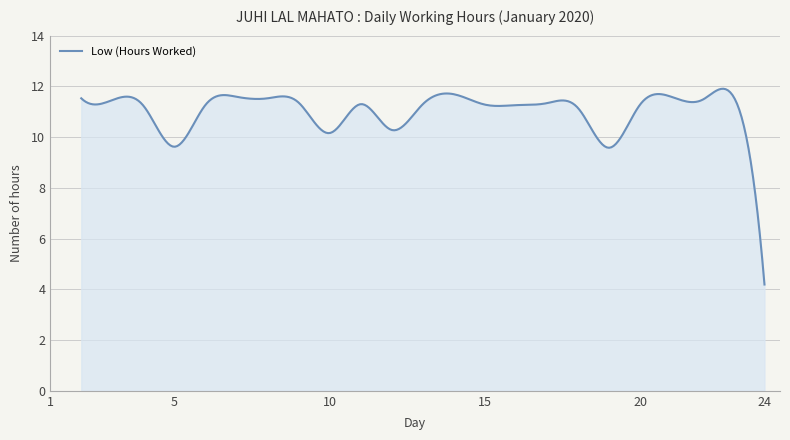

True or false: the data has more than 2 interior local peaks.

True